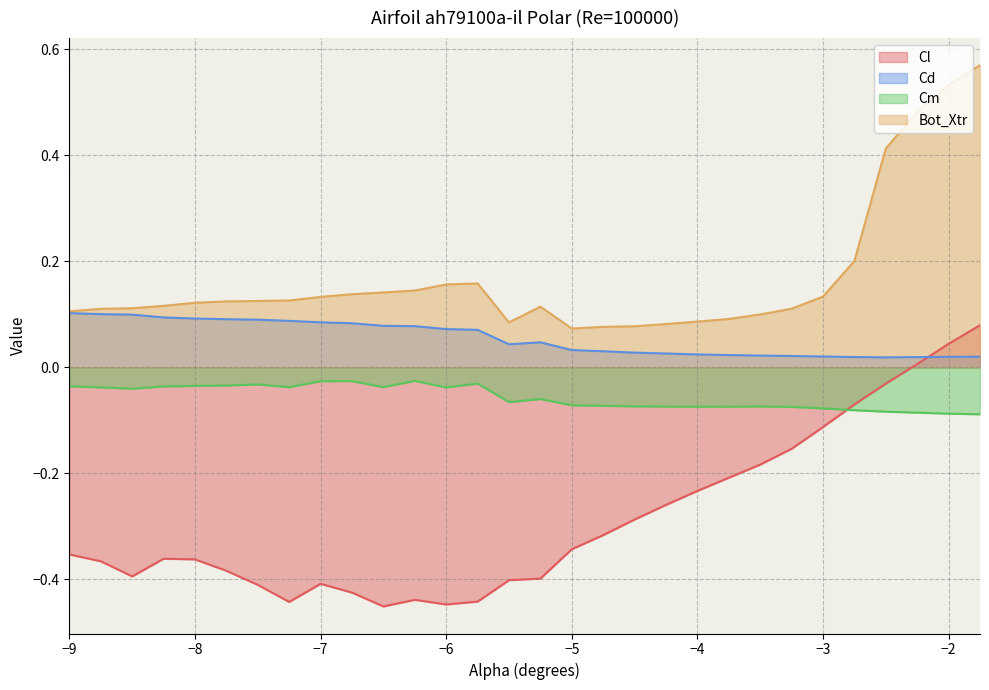

At which category does Cd reach its first local peak?

-5.25